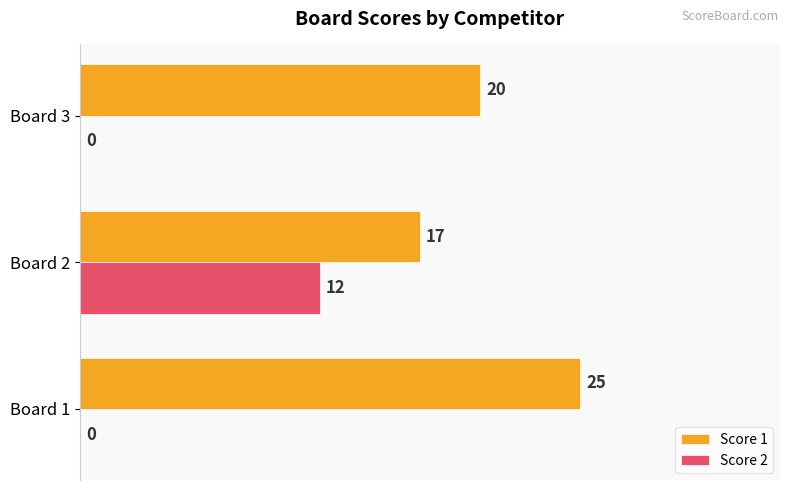

Between Board 1 and Board 2, which series saw the biggest shift?

Score 2